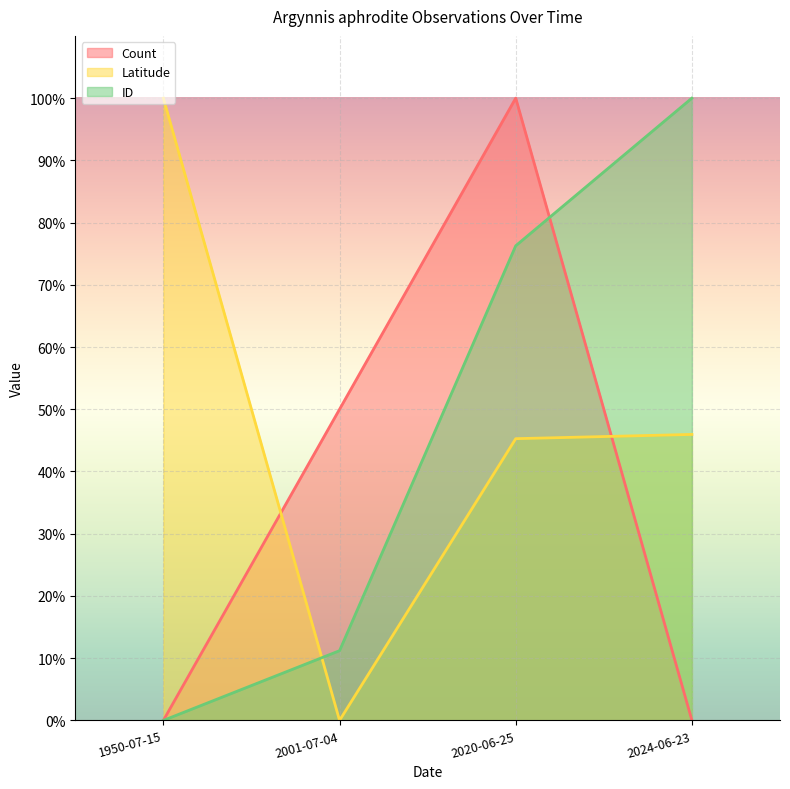

Is the value of Latitude at 2001-07-04 greater than the value of ID at 2001-07-04?

No